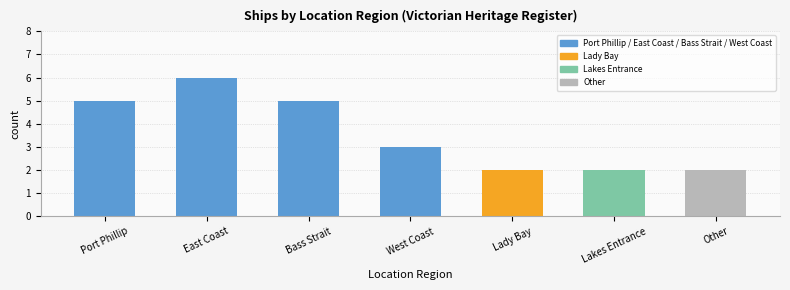

What is the label of the 3rd bar from the right?

Lady Bay